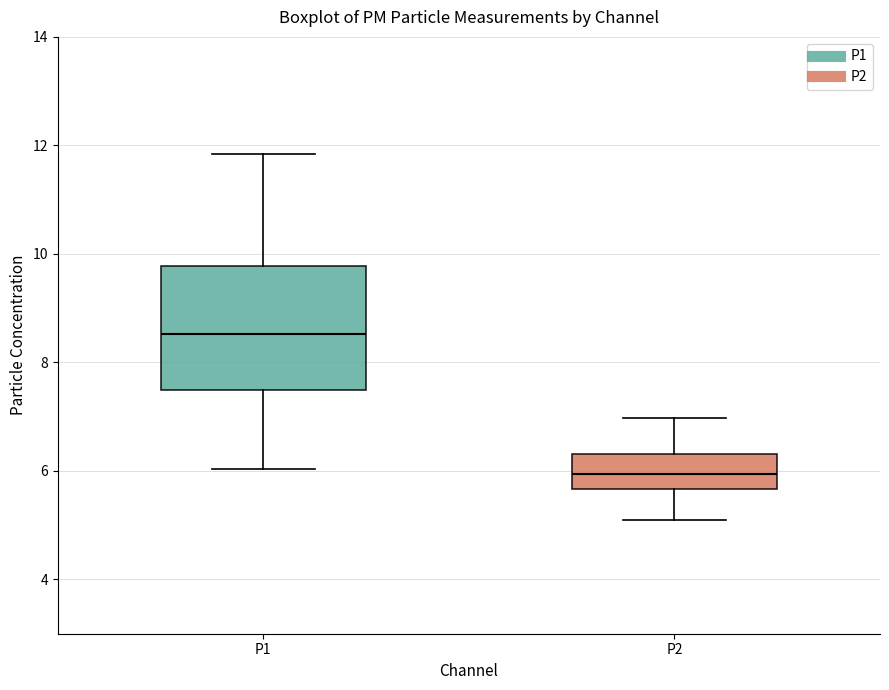

Which box is the tallest, from its lower edge to its upper edge?

P1